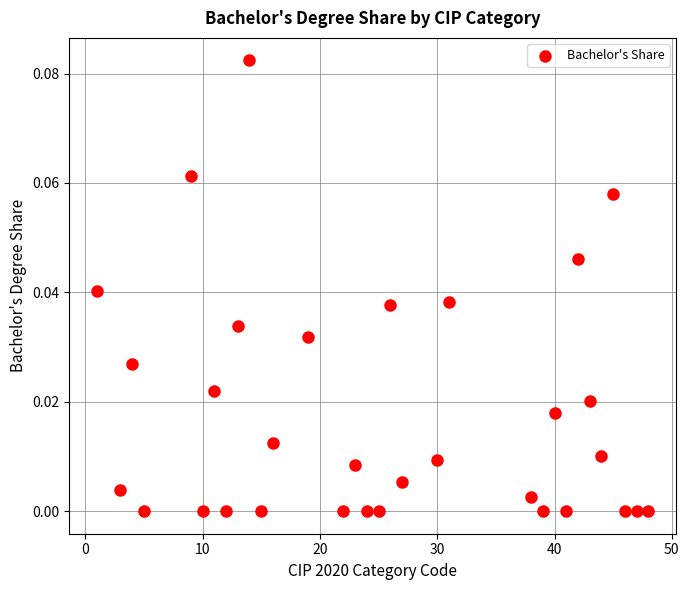

What is the range of X values (max minus min)?

47.0